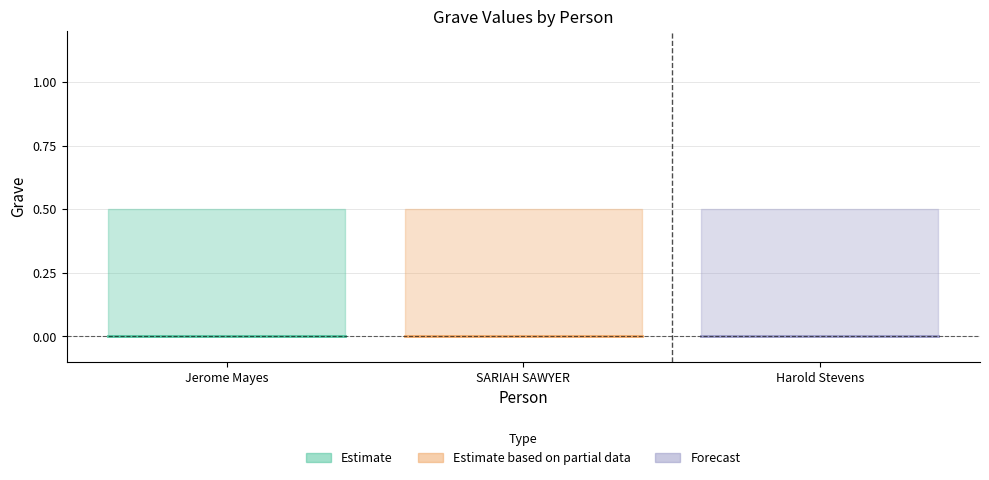

Where is Grave nearest to the value 0?

Jerome Mayes